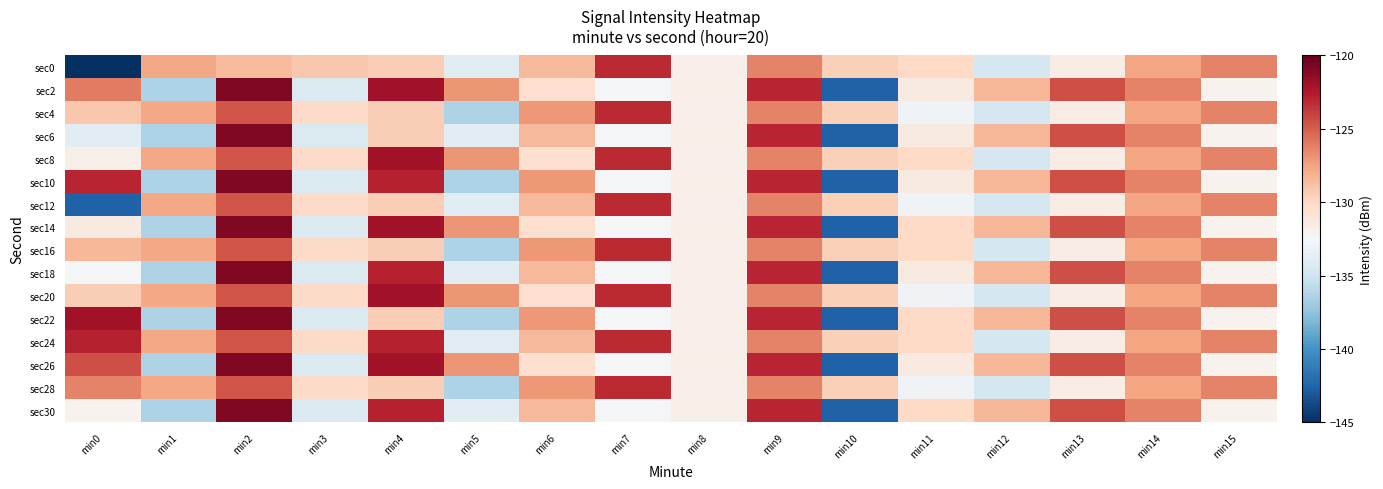

Reading left to right, transcribe all the data shown in this chart.

sec0: min0=-216.3	min1=-127.7	min2=-128.6	min3=-129.1	min4=-129.4	min5=-133.8	min6=-128.4	min7=-123.1	min8=-131.8	min9=-126.3	min10=-129.5	min11=-130.0	min12=-134.7	min13=-131.6	min14=-127.6	min15=-126.3
sec2: min0=-126.0	min1=-136.4	min2=-120.9	min3=-134.3	min4=-122.0	min5=-127.0	min6=-130.4	min7=-132.8	min8=-131.8	min9=-123.0	min10=-142.6	min11=-131.3	min12=-128.4	min13=-124.4	min14=-126.3	min15=-132.1
sec4: min0=-129.1	min1=-127.7	min2=-124.6	min3=-130.2	min4=-129.4	min5=-136.4	min6=-127.1	min7=-123.1	min8=-131.8	min9=-126.3	min10=-129.5	min11=-132.9	min12=-134.7	min13=-131.6	min14=-127.6	min15=-126.3
sec6: min0=-133.8	min1=-136.4	min2=-120.9	min3=-134.3	min4=-129.4	min5=-133.8	min6=-128.4	min7=-132.8	min8=-131.8	min9=-123.0	min10=-142.6	min11=-131.3	min12=-128.4	min13=-124.4	min14=-126.3	min15=-132.1
sec8: min0=-131.8	min1=-127.7	min2=-124.6	min3=-130.2	min4=-122.0	min5=-127.0	min6=-130.4	min7=-123.1	min8=-131.8	min9=-126.3	min10=-129.5	min11=-130.0	min12=-134.7	min13=-131.6	min14=-127.6	min15=-126.3
sec10: min0=-123.0	min1=-136.4	min2=-120.9	min3=-134.3	min4=-122.8	min5=-136.4	min6=-127.1	min7=-132.8	min8=-131.8	min9=-123.0	min10=-142.6	min11=-131.3	min12=-128.4	min13=-124.4	min14=-126.3	min15=-132.1
sec12: min0=-142.6	min1=-127.7	min2=-124.6	min3=-130.2	min4=-129.4	min5=-133.8	min6=-128.4	min7=-123.1	min8=-131.8	min9=-126.3	min10=-129.5	min11=-132.9	min12=-134.7	min13=-131.6	min14=-127.6	min15=-126.3
sec14: min0=-131.3	min1=-136.4	min2=-120.9	min3=-134.3	min4=-122.0	min5=-127.0	min6=-130.4	min7=-132.8	min8=-131.8	min9=-123.0	min10=-142.6	min11=-130.0	min12=-128.4	min13=-124.4	min14=-126.3	min15=-132.1
sec16: min0=-128.4	min1=-127.7	min2=-124.6	min3=-130.2	min4=-129.4	min5=-136.4	min6=-127.1	min7=-123.1	min8=-131.8	min9=-126.3	min10=-129.5	min11=-130.0	min12=-134.7	min13=-131.6	min14=-127.6	min15=-126.3
sec18: min0=-132.8	min1=-136.4	min2=-120.9	min3=-134.3	min4=-122.8	min5=-133.8	min6=-128.4	min7=-132.8	min8=-131.8	min9=-123.0	min10=-142.6	min11=-131.3	min12=-128.4	min13=-124.4	min14=-126.3	min15=-132.1
sec20: min0=-129.4	min1=-127.7	min2=-124.6	min3=-130.2	min4=-122.0	min5=-127.0	min6=-130.4	min7=-123.1	min8=-131.8	min9=-126.3	min10=-129.5	min11=-132.9	min12=-134.7	min13=-131.6	min14=-127.6	min15=-126.3
sec22: min0=-122.0	min1=-136.4	min2=-120.9	min3=-134.3	min4=-129.4	min5=-136.4	min6=-127.1	min7=-132.8	min8=-131.8	min9=-123.0	min10=-142.6	min11=-130.0	min12=-128.4	min13=-124.4	min14=-126.3	min15=-132.1
sec24: min0=-122.8	min1=-127.7	min2=-124.6	min3=-130.2	min4=-122.8	min5=-133.8	min6=-128.4	min7=-123.1	min8=-131.8	min9=-126.3	min10=-129.5	min11=-130.0	min12=-134.7	min13=-131.6	min14=-127.6	min15=-126.3
sec26: min0=-124.4	min1=-136.4	min2=-120.9	min3=-134.3	min4=-122.0	min5=-127.0	min6=-130.4	min7=-132.8	min8=-131.8	min9=-123.0	min10=-142.6	min11=-131.3	min12=-128.4	min13=-124.4	min14=-126.3	min15=-132.1
sec28: min0=-126.3	min1=-127.7	min2=-124.6	min3=-130.2	min4=-129.4	min5=-136.4	min6=-127.1	min7=-123.1	min8=-131.8	min9=-126.3	min10=-129.5	min11=-132.9	min12=-134.7	min13=-131.6	min14=-127.6	min15=-126.3
sec30: min0=-132.1	min1=-136.4	min2=-120.9	min3=-134.3	min4=-122.8	min5=-133.8	min6=-128.4	min7=-132.8	min8=-131.8	min9=-123.0	min10=-142.6	min11=-130.0	min12=-128.4	min13=-124.4	min14=-126.3	min15=-132.1